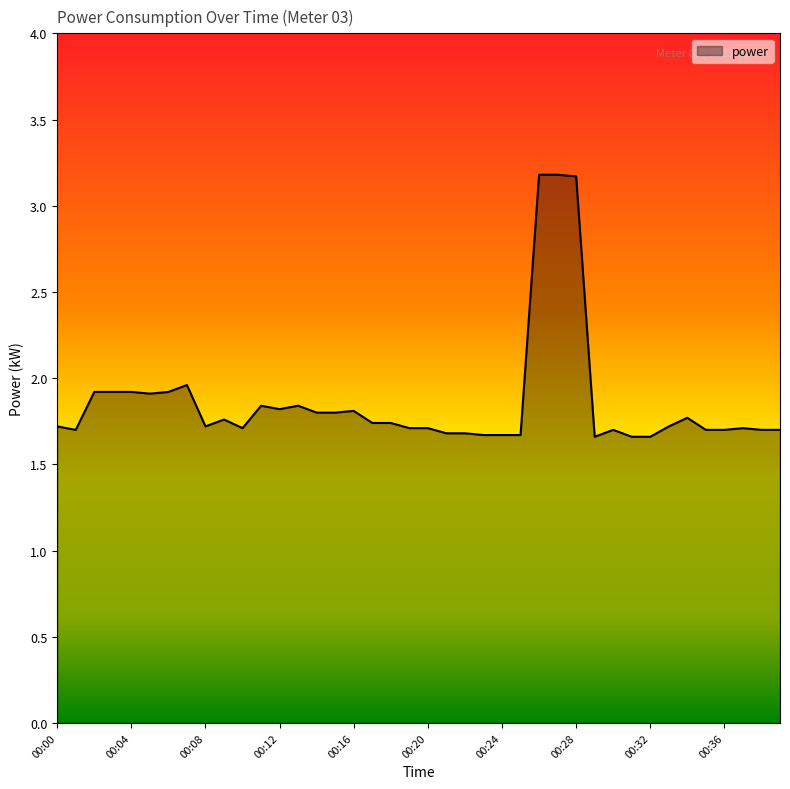

What is the maximum value shown in the chart?

3.2